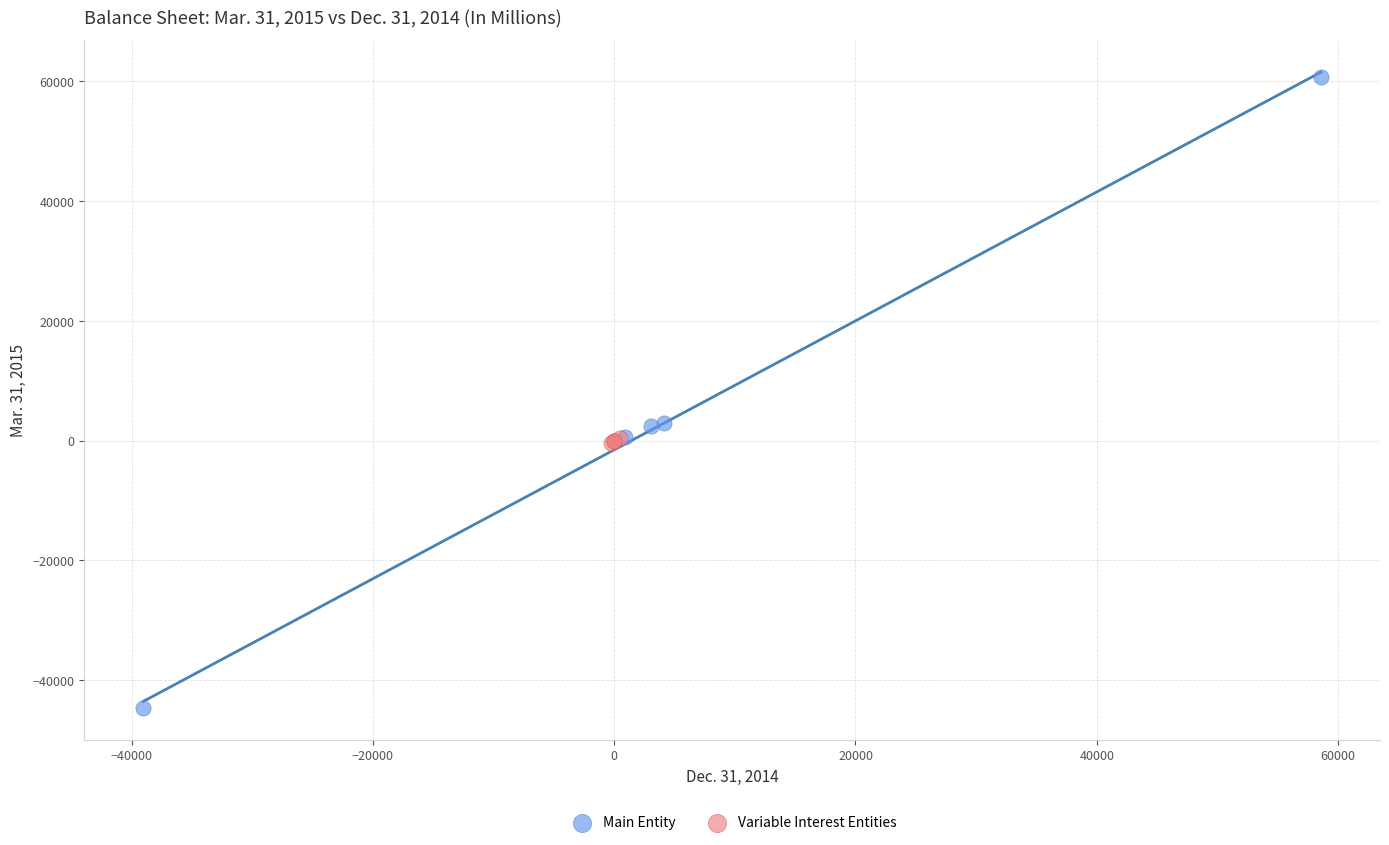

Which series has the largest Y range (max minus min)?

Main Entity